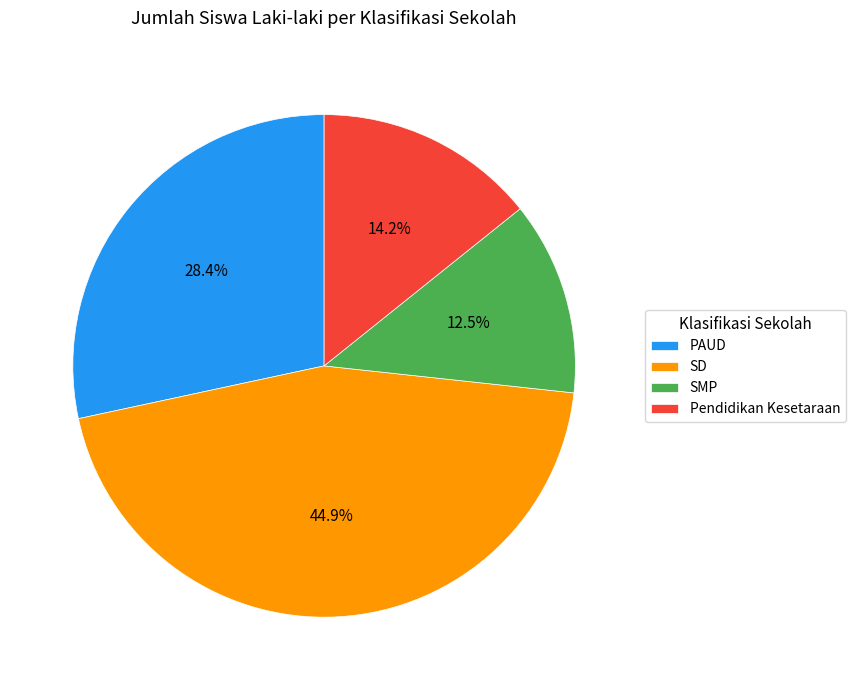

Does SMP represent more than half of the total?

No